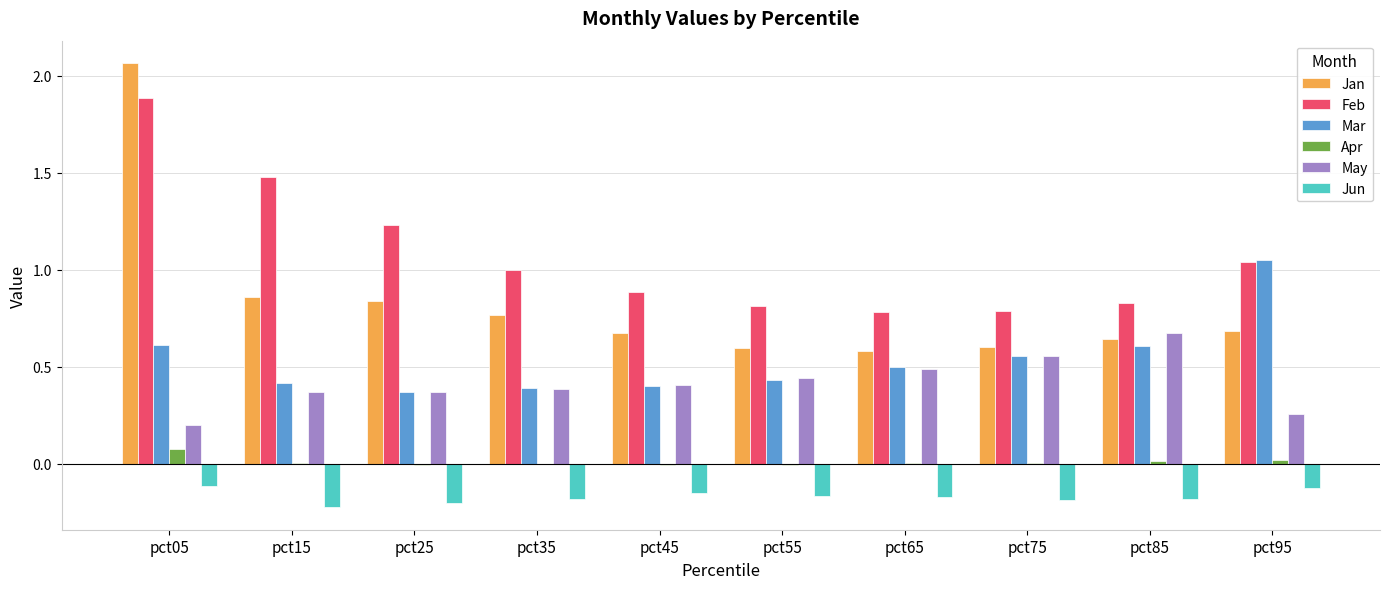

Does the chart contain stacked bars?

No